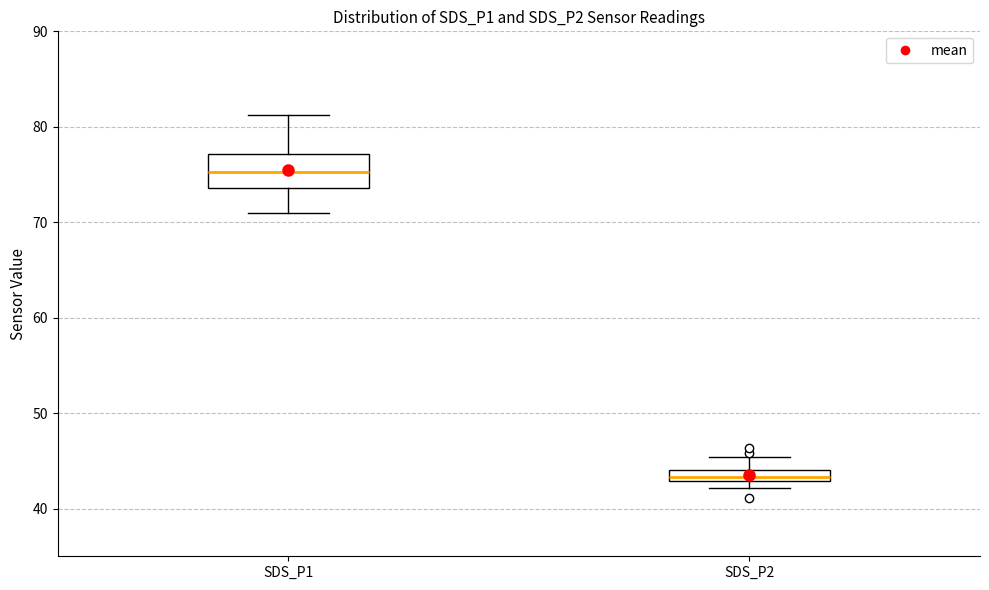

Which box has the highest median line?

SDS_P1